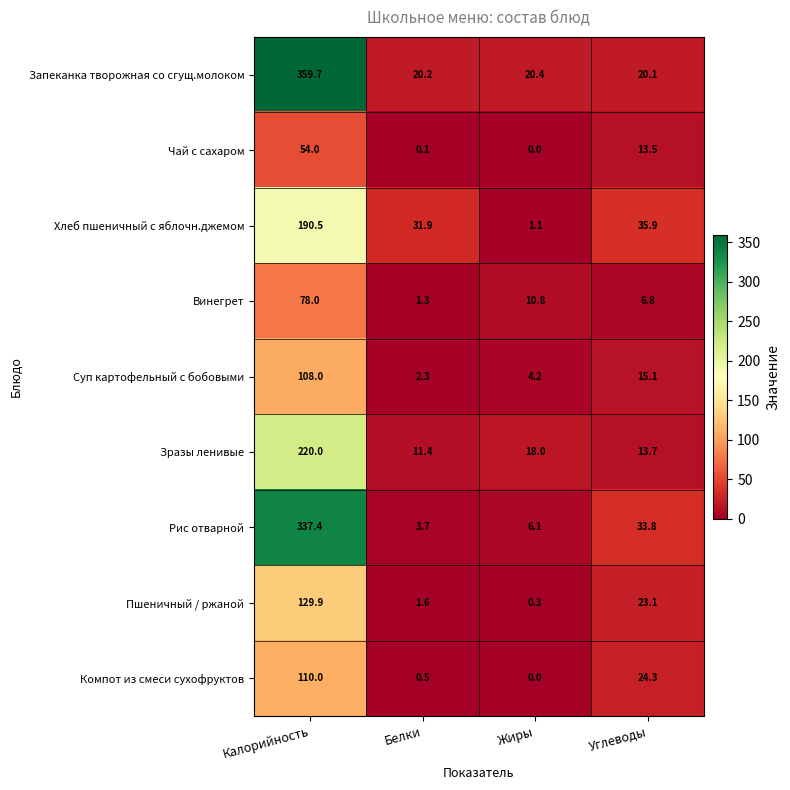

Which series changed the most between Калорийность and Белки?

Запеканка творожная со сгущ.молоком